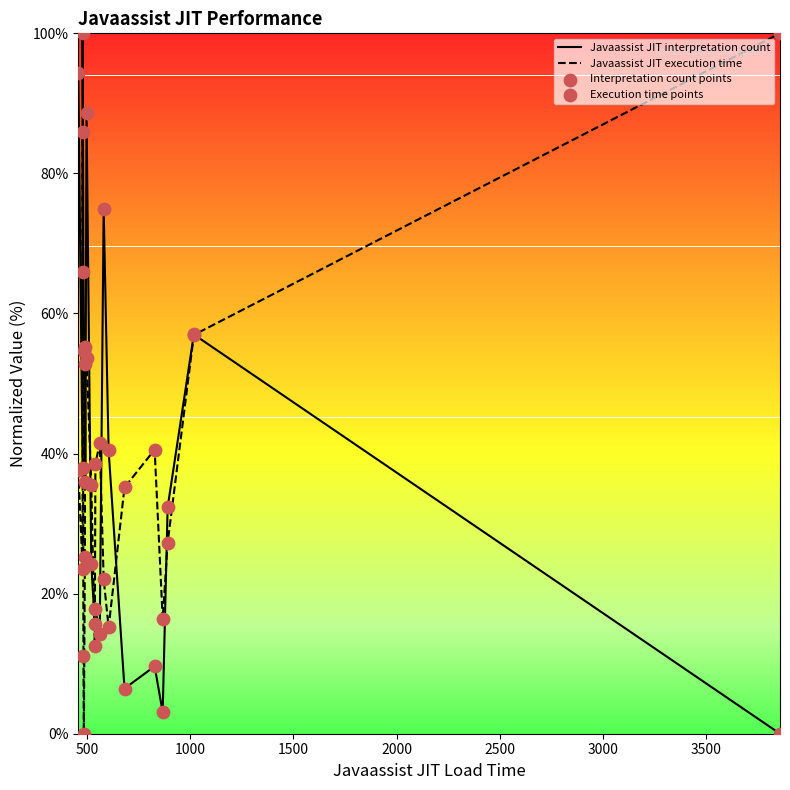

At which category is the sum across all series the highest?

1000